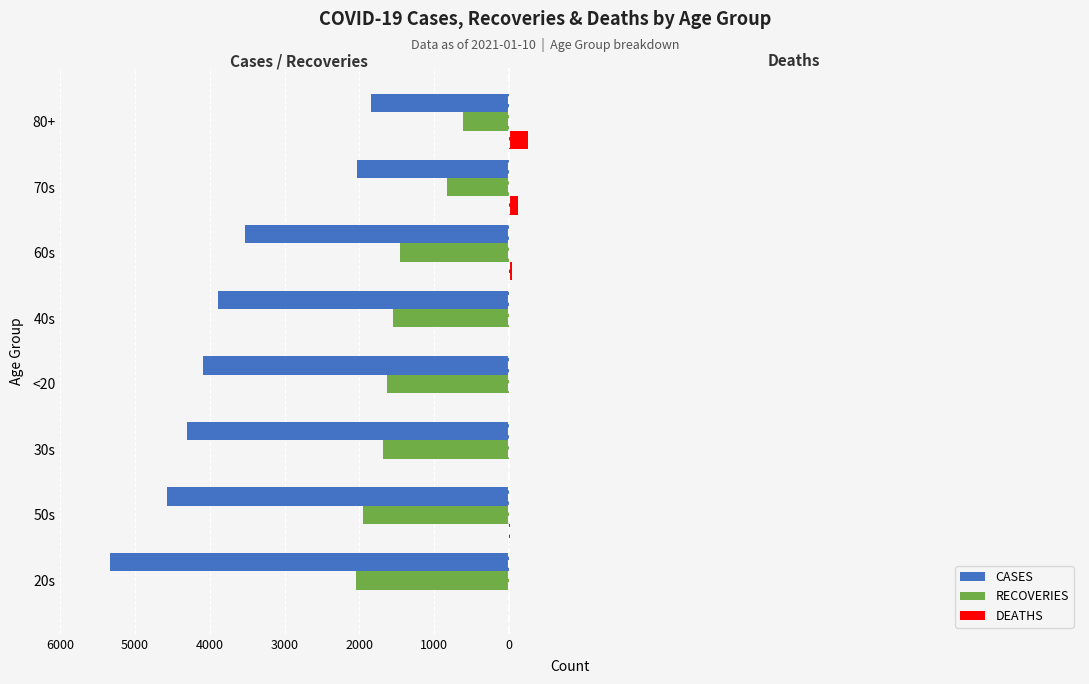

What are all the series names shown in the legend?

CASES, RECOVERIES, DEATHS